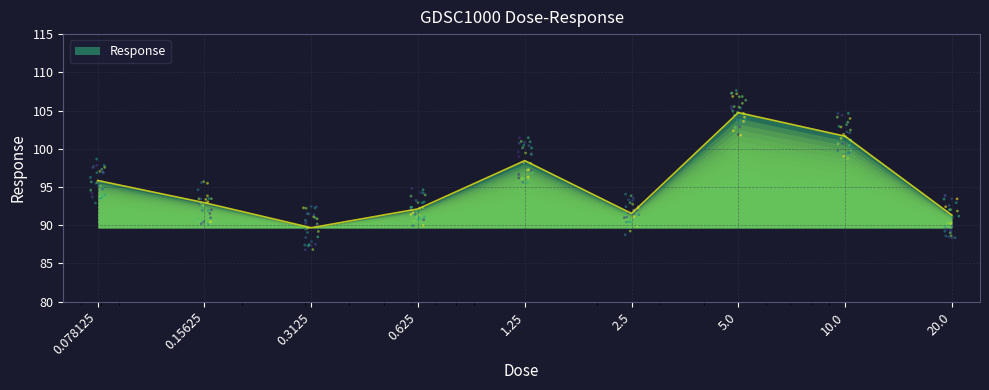

What is the change in value from 5.0 to 10.0?

-3.1